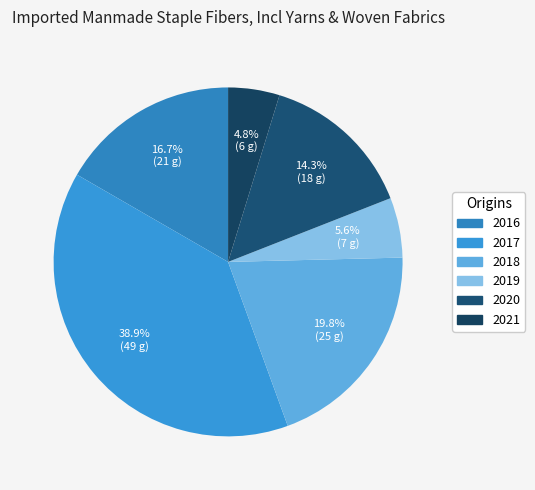

Which has a higher value, 2016 or 2019?

2016